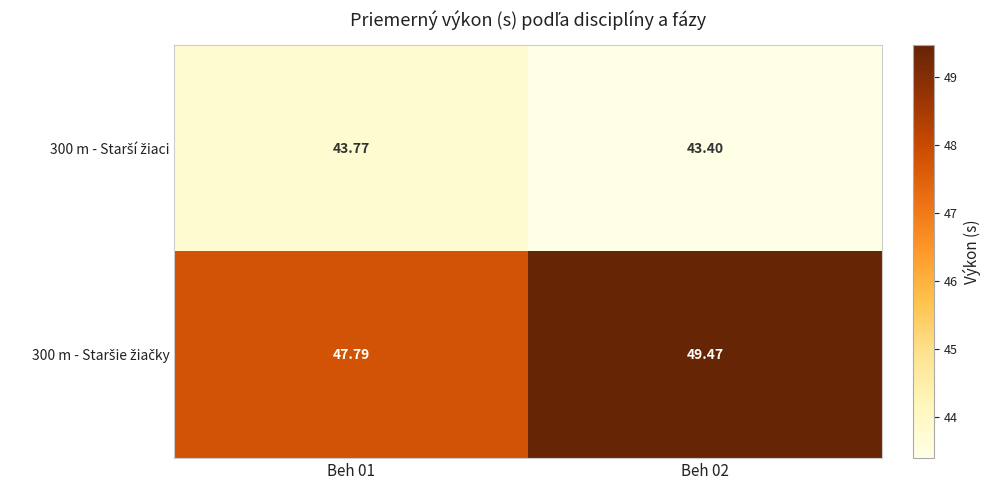

What is the total value across all series at Beh 01?

91.6